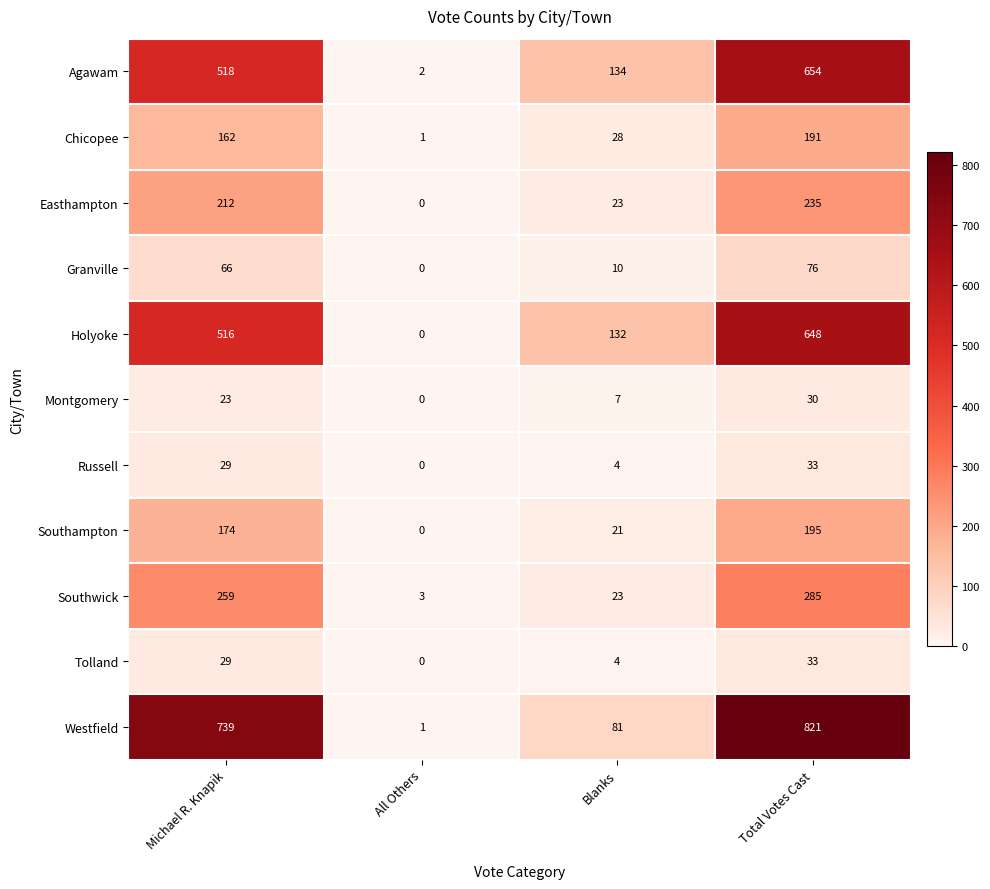

Count the Tolland values in the range 4 to 33.

3